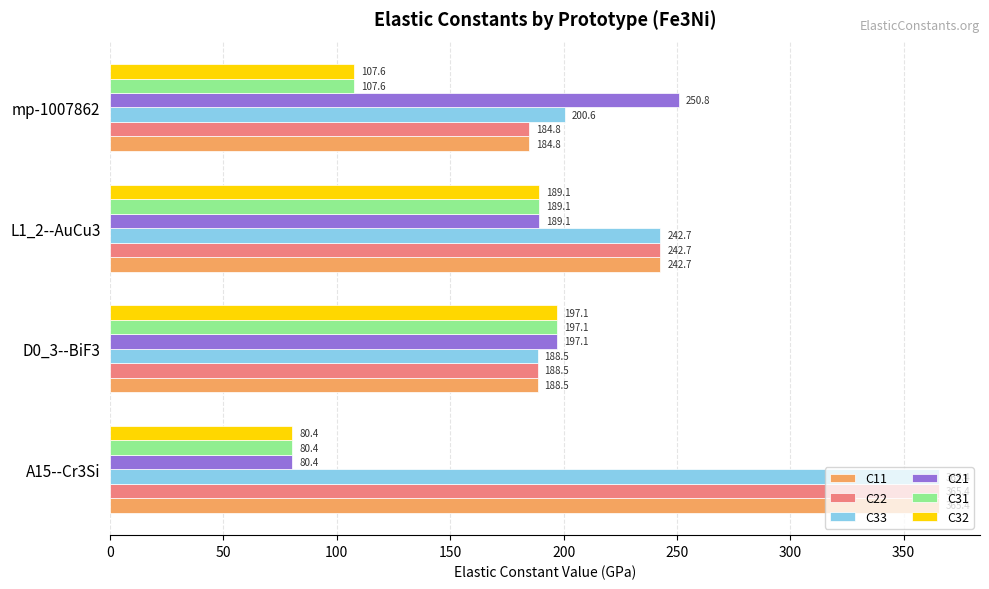

The C11 series shows 242.7 at L1_2--AuCu3. True or false?

True